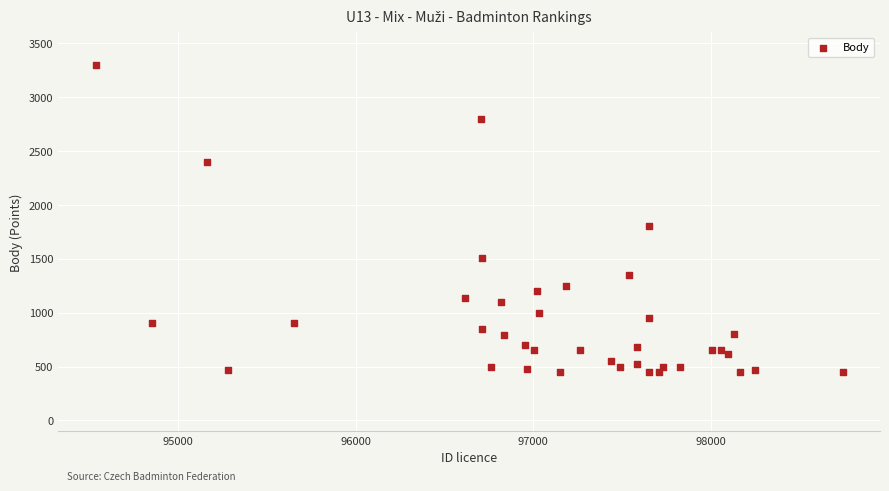

What Y value in the scatter plot is closest to 1875?

1800